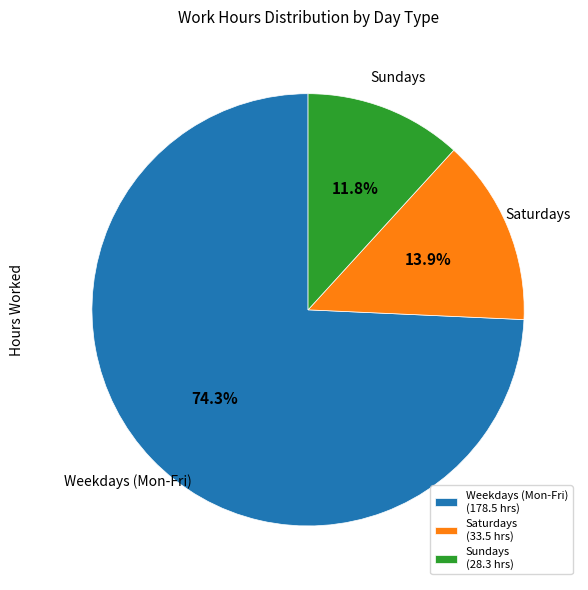

What is the total percentage of Saturdays (33.5 hrs) and Sundays (28.3 hrs)?

25.7%